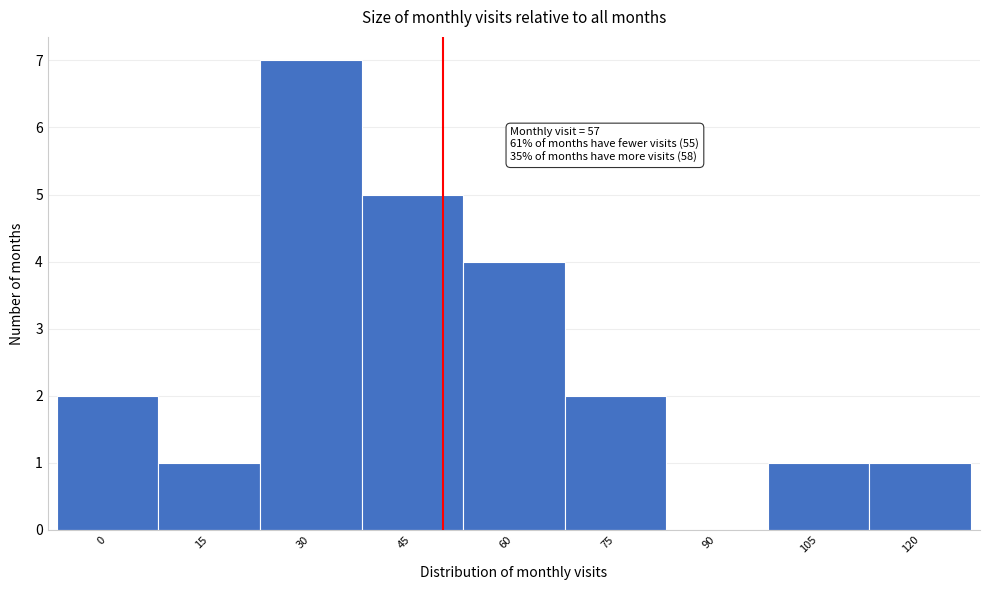

Reading left to right, extract all data points from this chart.

0=2	15=1	30=7	45=5	60=4	75=2	90=0	105=1	120=1